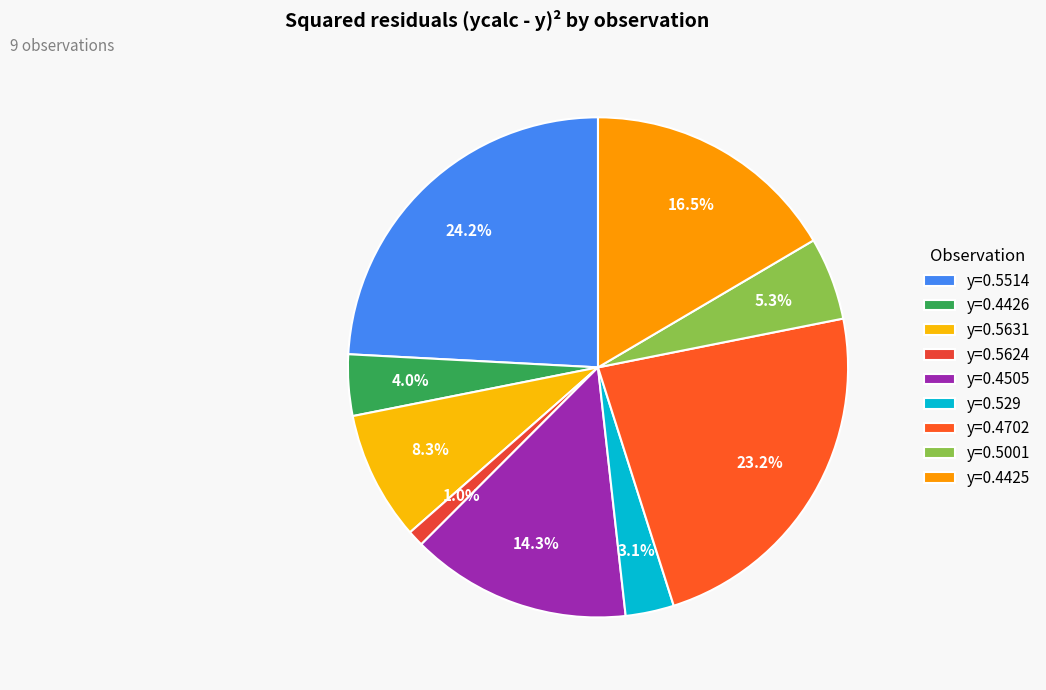

Does y=0.5624 represent more than half of the total?

No